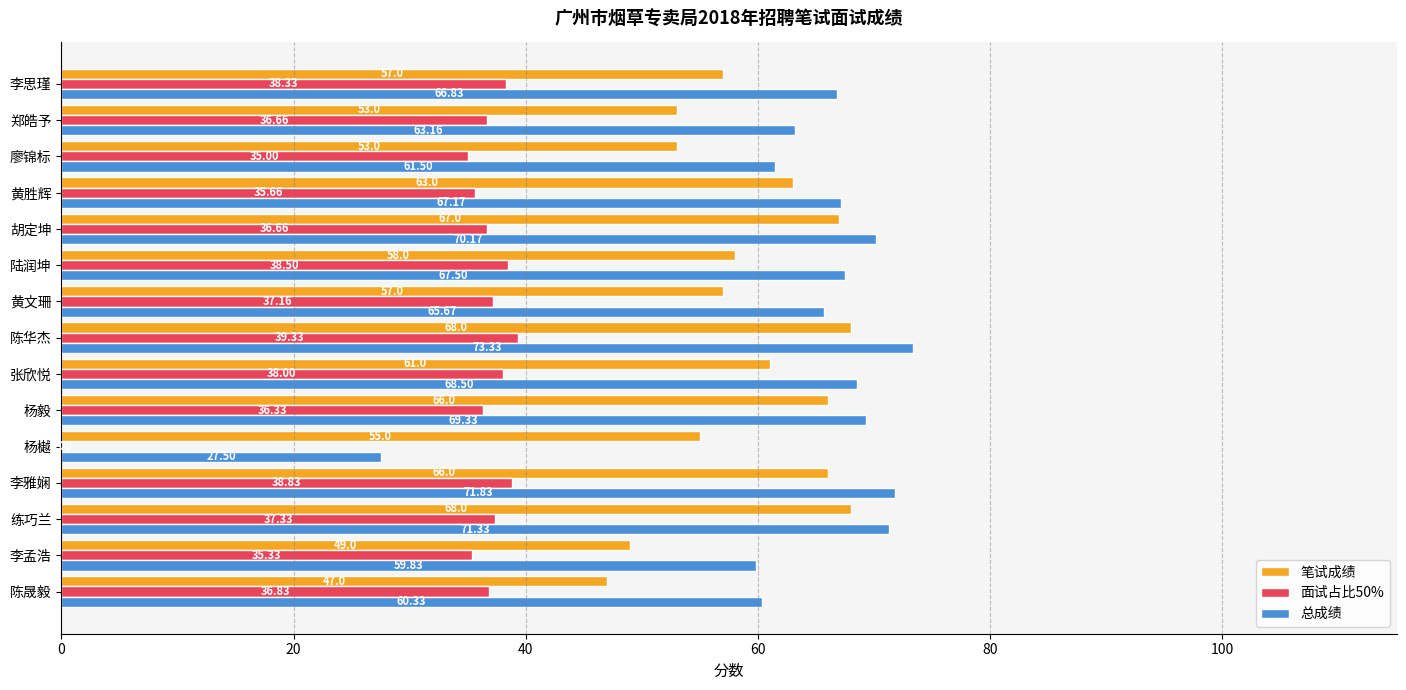

How many values in 面试占比50% are above zero?

14